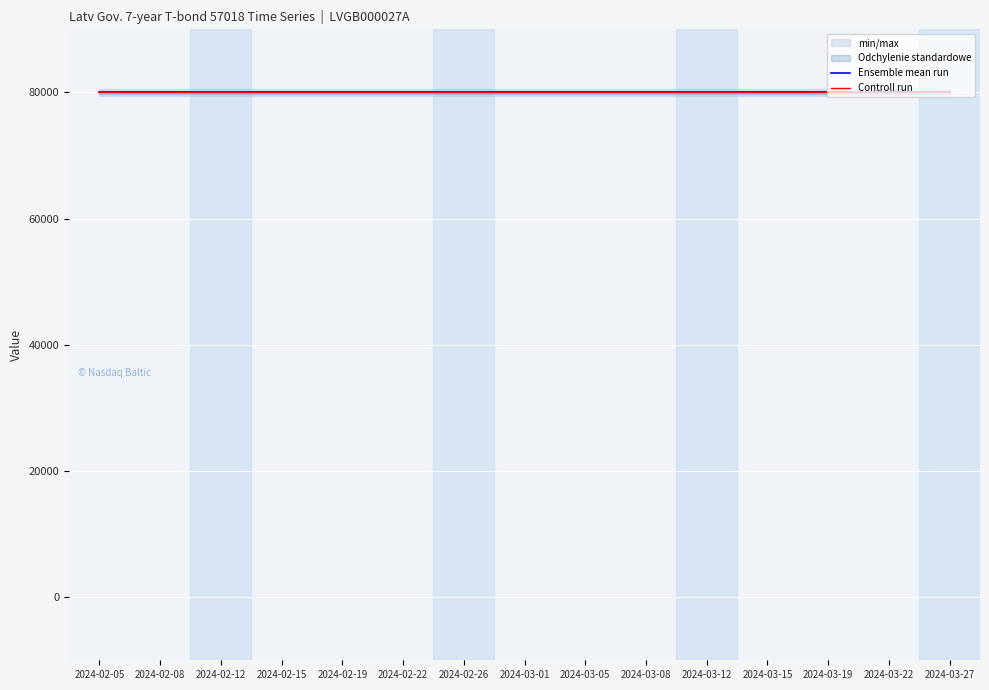

True or false: Emiteeritud väärtpabereid and Väärtpaberi nominaal cross at least once.

False